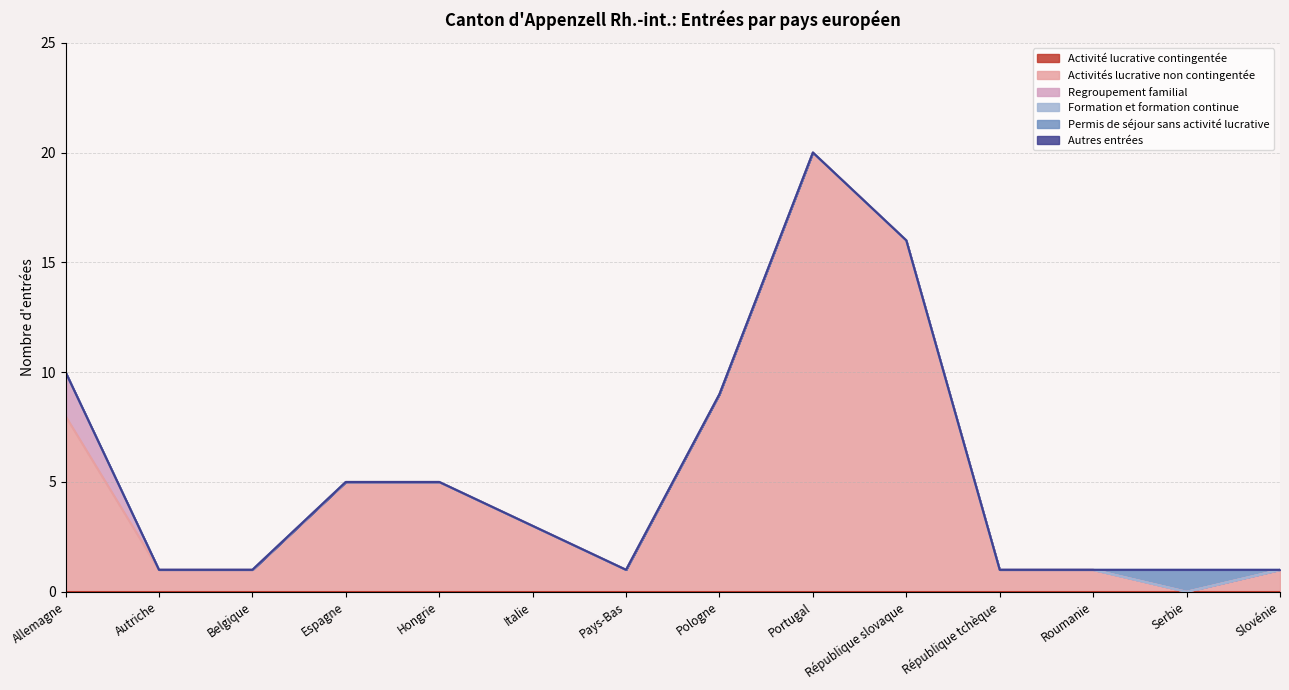

What is the label of the 13th point from the left?

Serbie